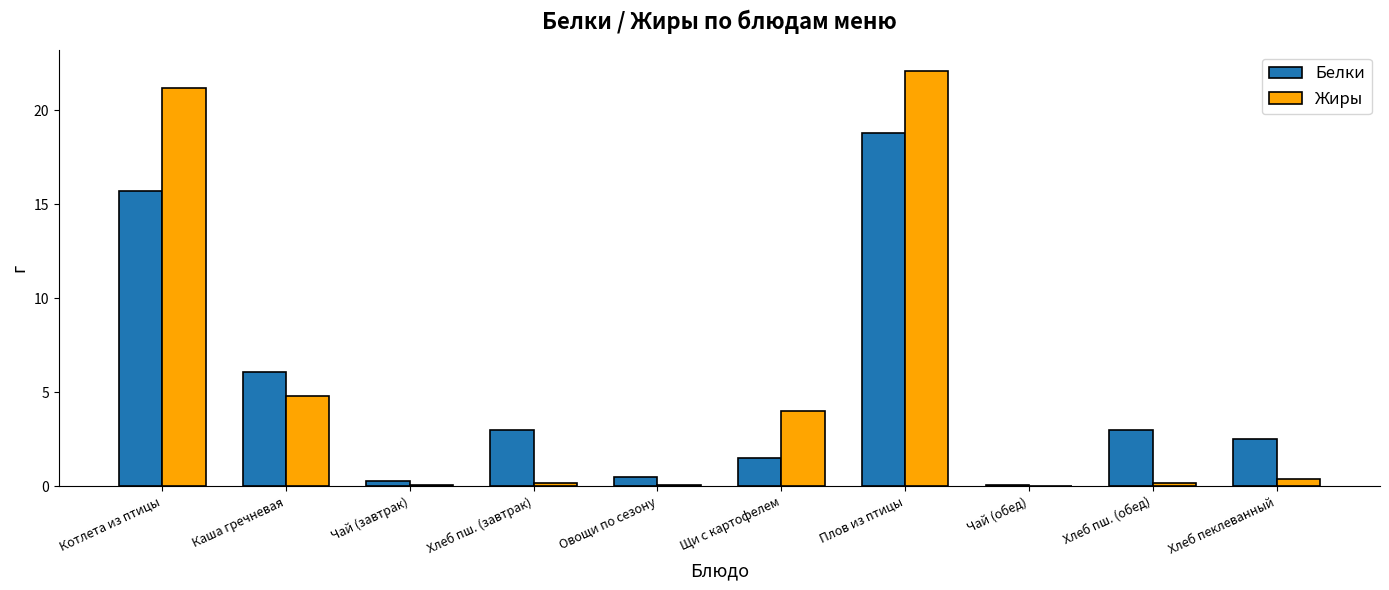

Count the number of categories in the chart.

10